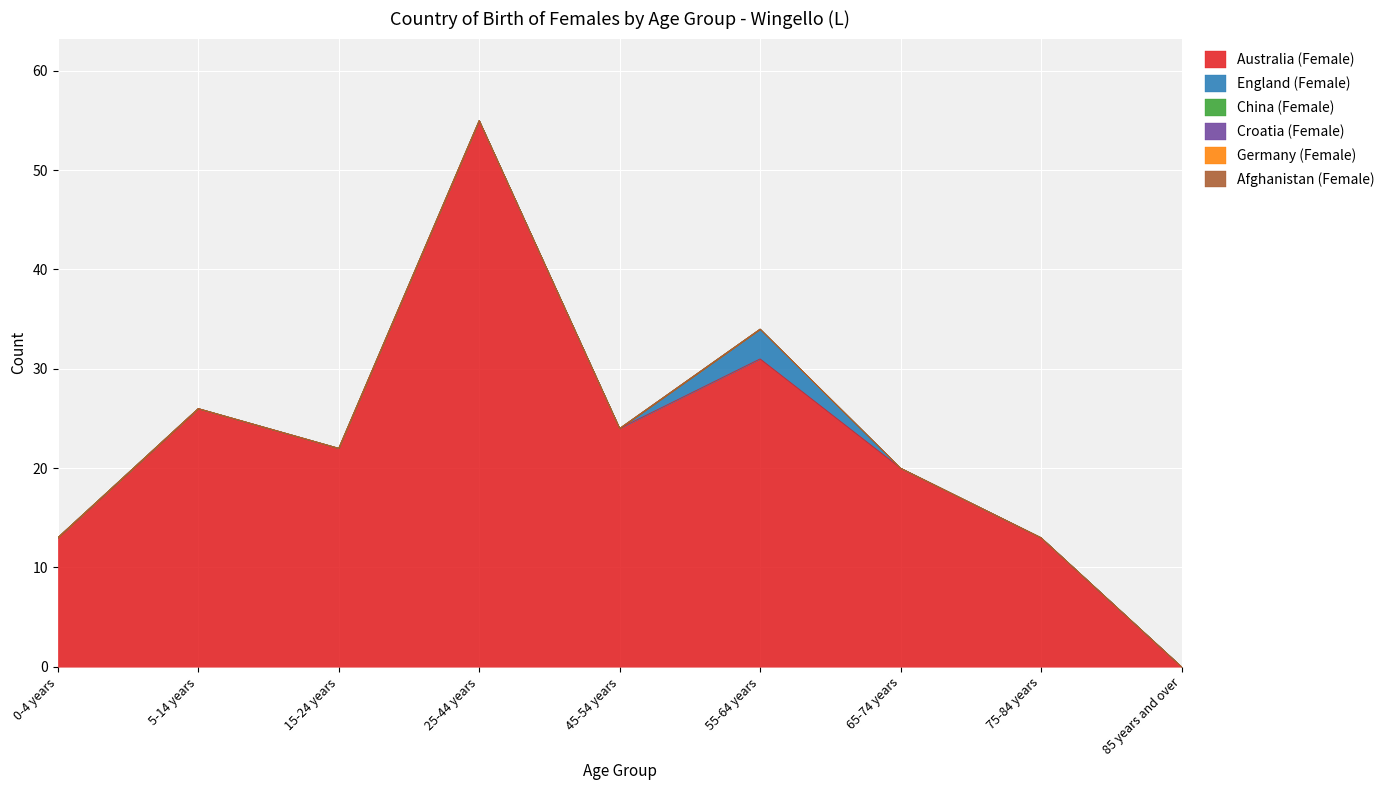

True or false: Croatia (Female) and Germany (Female) cross at least once.

False